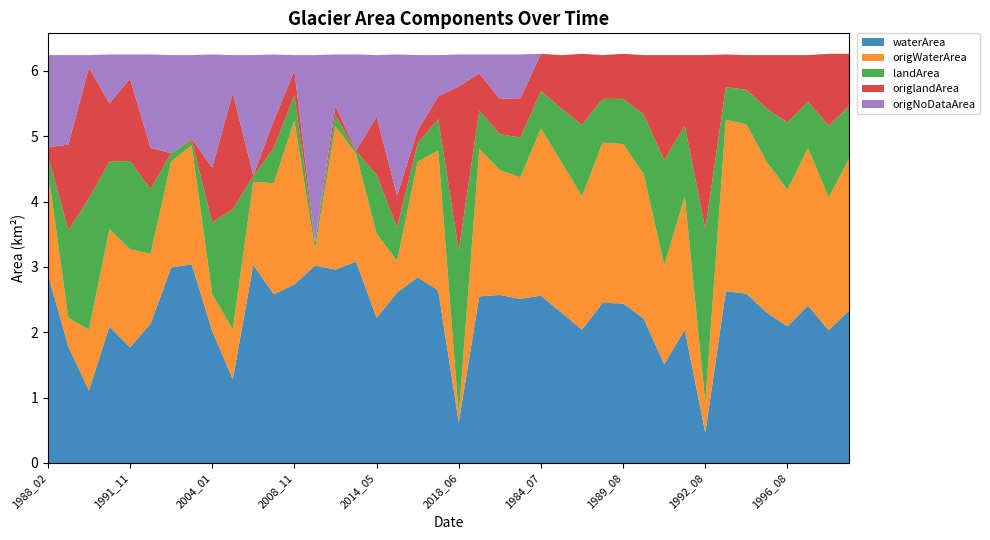

Reading left to right, transcribe all the data shown in this chart.

waterArea: 2.9	1.8	1.1	2.1	1.8	2.1	3.0	3.0	2.0	1.3	3.0	2.6	2.7	3.0	3.0	3.1	2.2	2.6	2.8	2.6	0.6	2.5	2.6	2.5	2.6	2.3	2.0	2.5	2.4	2.2	1.5	2.0	0.5	2.6	2.6	2.3	2.1	2.4	2.0	2.3
origWaterArea: 1.6	0.4	0.9	1.5	1.5	1.1	1.6	1.8	0.6	0.8	1.3	1.7	2.5	0.2	2.2	1.6	1.3	0.5	1.8	2.1	0.1	2.3	1.9	1.9	2.6	2.3	2.0	2.5	2.4	2.2	1.5	2.0	0.5	2.6	2.6	2.3	2.1	2.4	2.0	2.3
landArea: 0.2	1.3	2.0	1.0	1.4	1.0	0.1	0.1	1.1	1.8	0.1	0.5	0.4	0.1	0.2	0.0	0.9	0.5	0.3	0.5	2.5	0.6	0.6	0.6	0.6	0.8	1.1	0.7	0.7	0.9	1.6	1.1	2.7	0.5	0.5	0.8	1.0	0.7	1.1	0.8
origlandArea: 0.1	1.3	2.0	0.9	1.3	0.6	0.0	0.0	0.8	1.8	0.0	0.4	0.4	0.0	0.1	0.0	0.9	0.5	0.2	0.3	2.5	0.6	0.5	0.6	0.6	0.8	1.1	0.7	0.7	0.9	1.6	1.1	2.7	0.5	0.5	0.8	1.0	0.7	1.1	0.8
origNoDataArea: 1.4	1.4	0.2	0.8	0.4	1.4	1.5	1.3	1.7	0.6	1.8	1.0	0.2	2.9	0.8	1.5	0.9	2.2	1.1	0.6	0.5	0.3	0.7	0.7	0.0	0.0	0.0	0.0	0.0	0.0	0.0	0.0	0.0	0.0	0.0	0.0	0.0	0.0	0.0	0.0